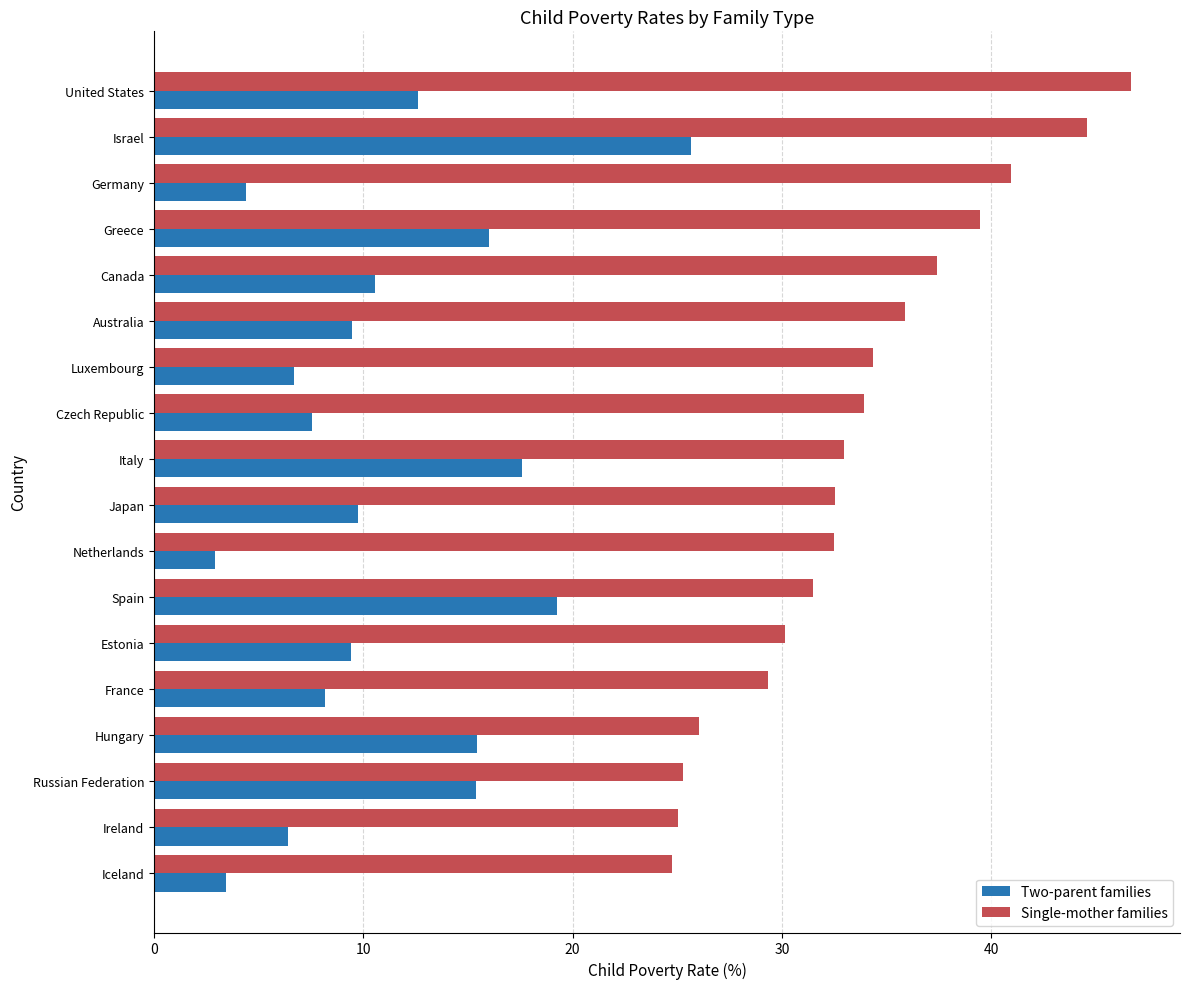

What is the maximum value for Two-parent families?

25.6